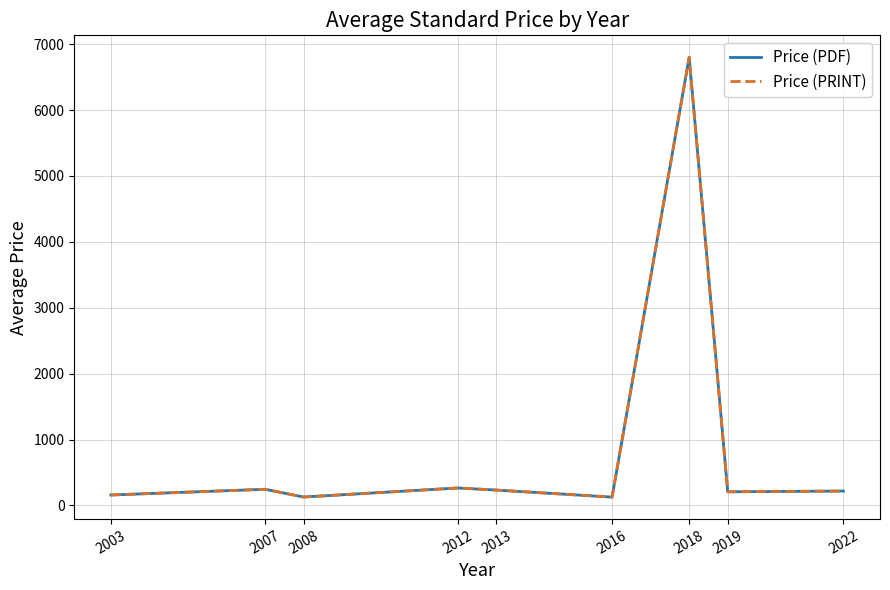

What is the highest value of the Price (PRINT) series?

6800.0